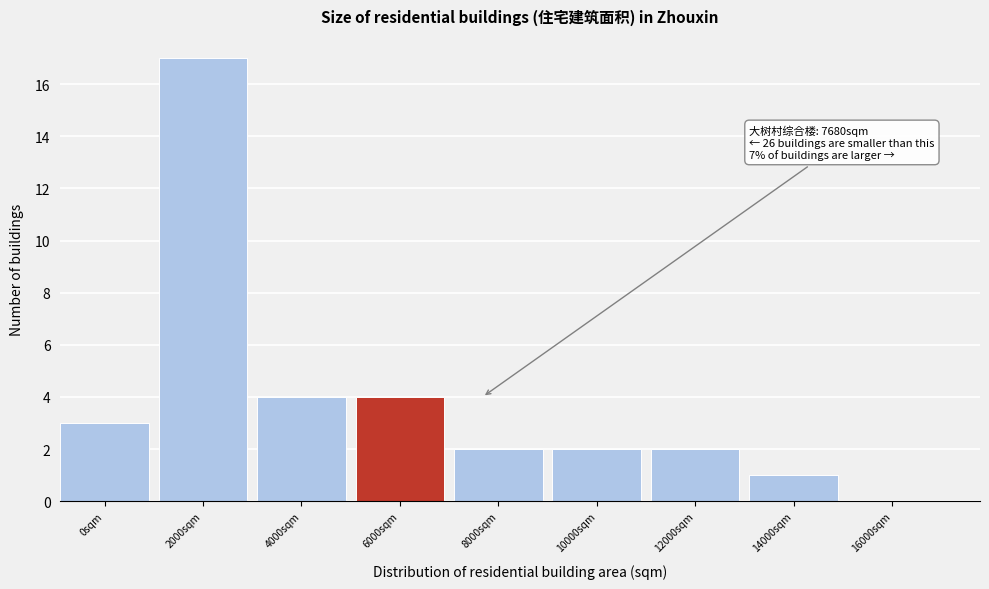

Reading right to left, what are all the values shown in this chart?

16000sqm=0	14000sqm=1	12000sqm=2	10000sqm=2	8000sqm=2	6000sqm=4	4000sqm=4	2000sqm=17	0sqm=3